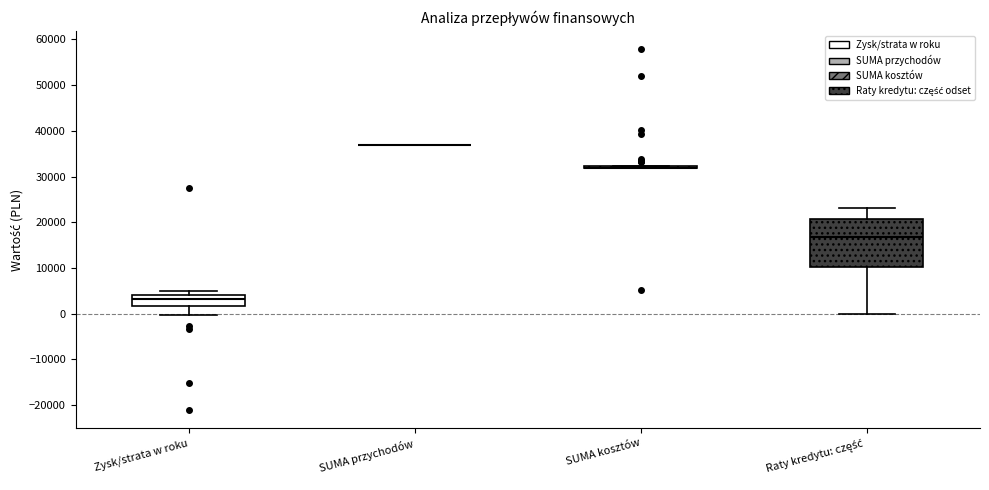

Reading left to right, read every box against the y-axis: the position of its median line, the range the box covers, and the ends of its whiskers. The values are not printed on the chart, so give them approximately, as read against the axis.

Zysk/strata w roku: median 3000, box 2000 to 4000, whiskers 0 to 5000
SUMA przychodów: box collapsed to a line at 37000, whiskers 37000 to 37000
SUMA kosztów: box collapsed to a line at 32000, whiskers 32000 to 32000
Raty kredytu: część: median 17000, box 10000 to 21000, whiskers 0 to 23000